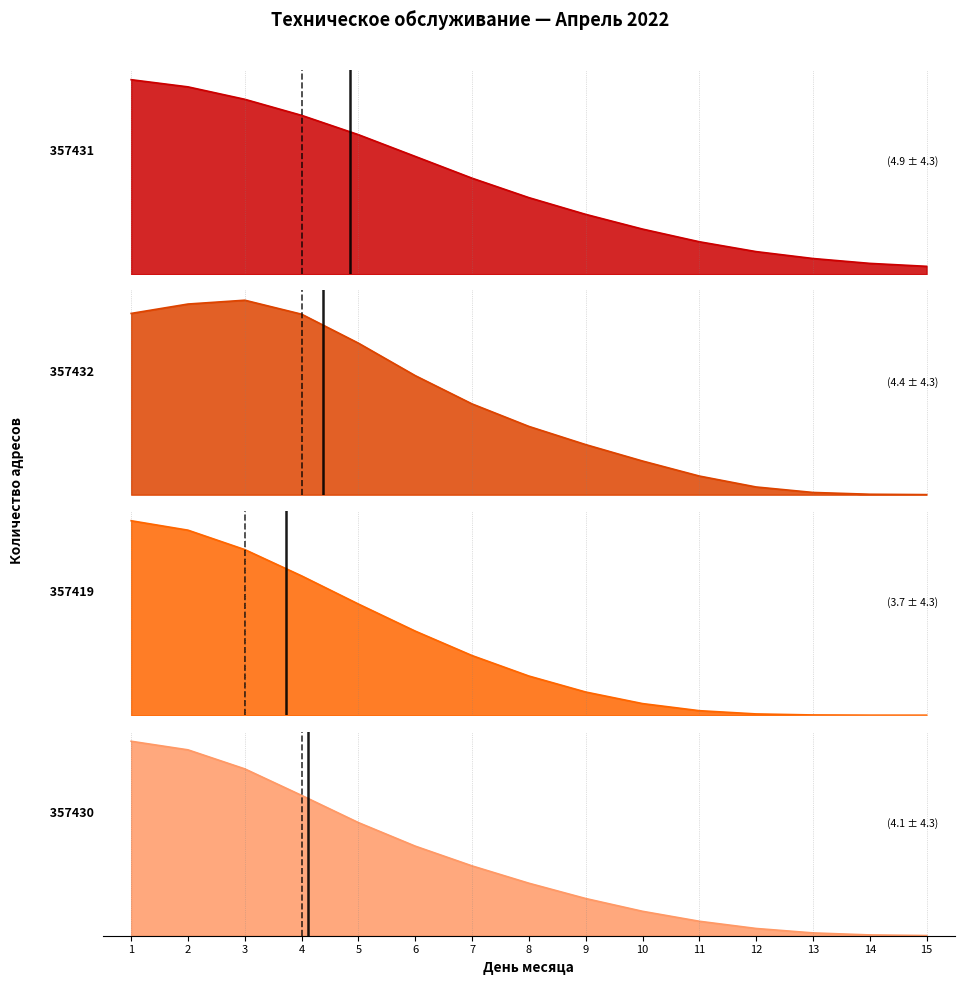

How many data points in 357419 are less than 1?

7